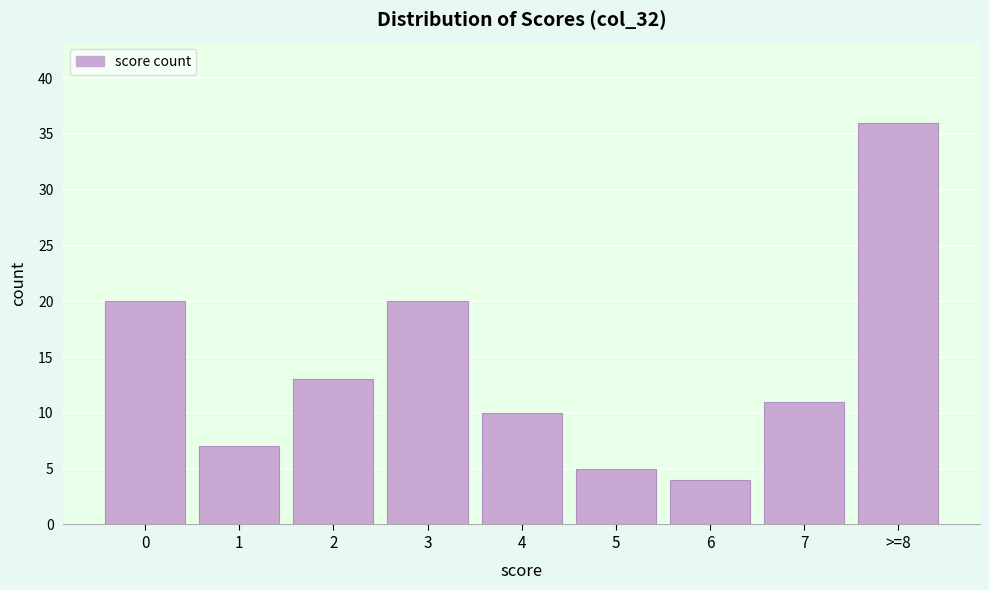

Reading left to right, transcribe all the data shown in this chart.

0=20	1=7	2=13	3=20	4=10	5=5	6=4	7=11	>=8=36